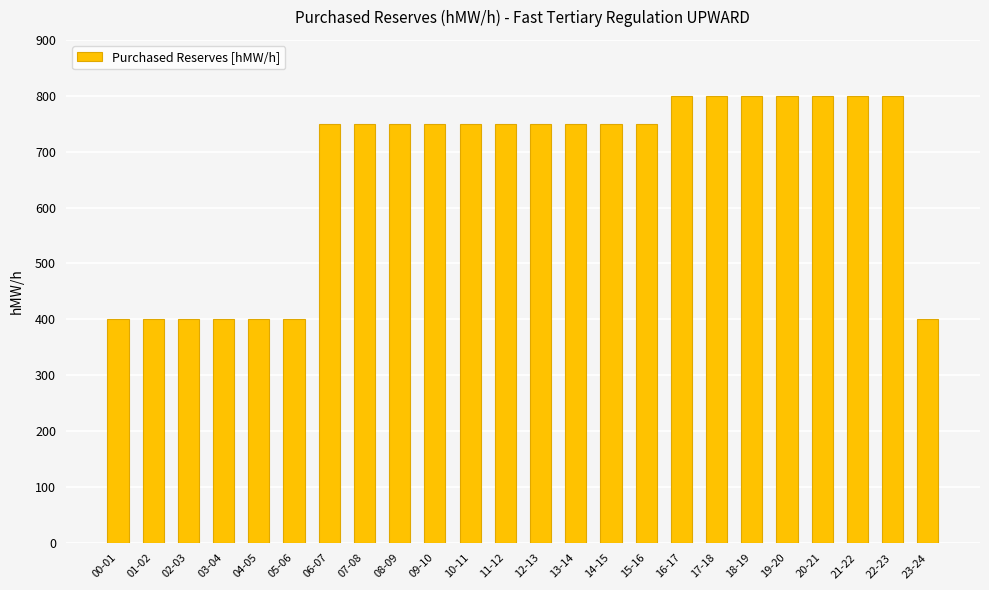

Approximately how many times larger is the value at 07-08 compared to 21-22?

0.9